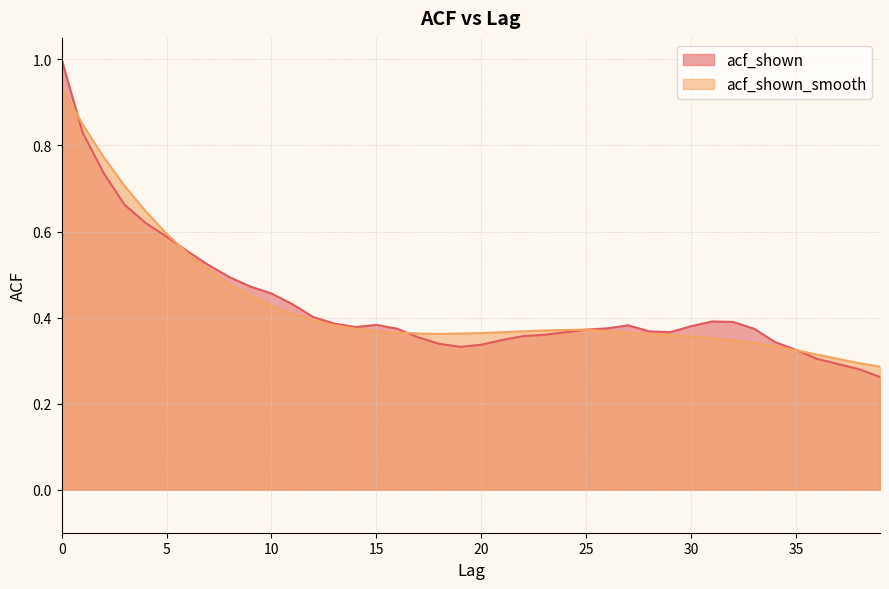

The value of acf_shown at 39 is 0.3. True or false?

True